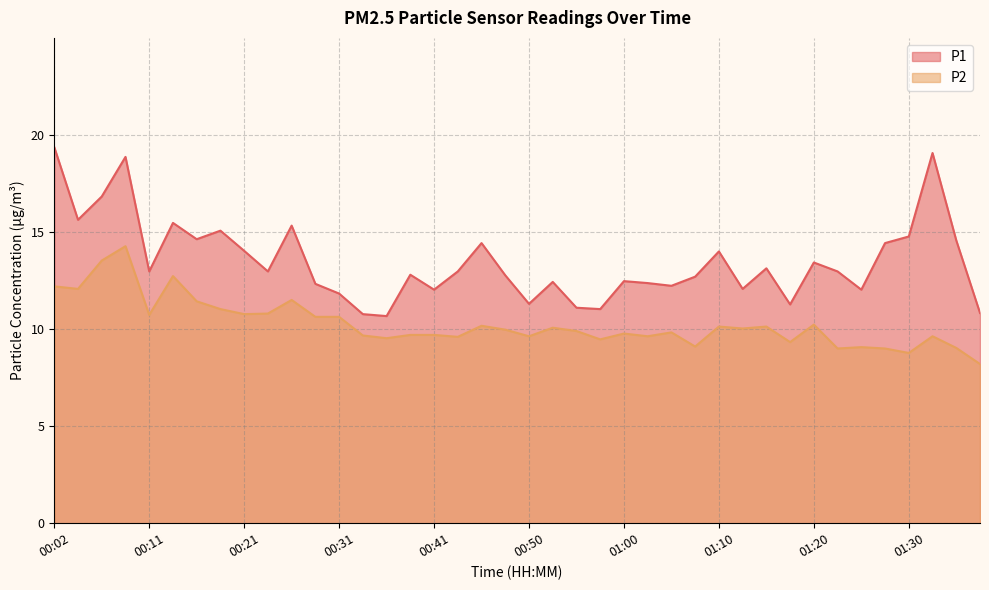

At how many categories does at least one series exceed 16?

4